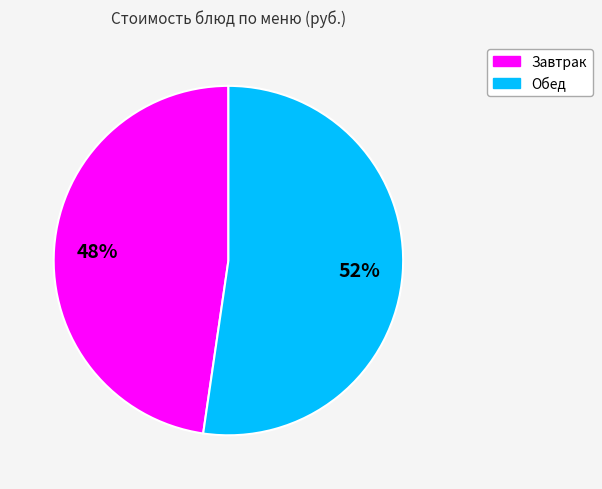

To the nearest percent, what is the average slice percentage?

50%